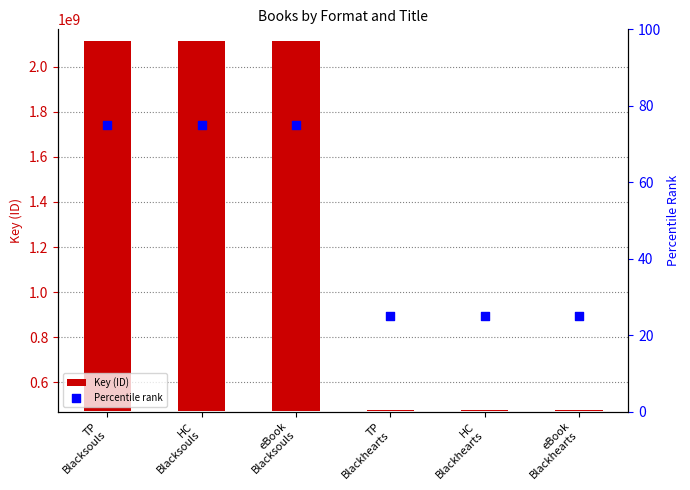

What are all the series names shown in the legend?

Key (ID), Percentile rank